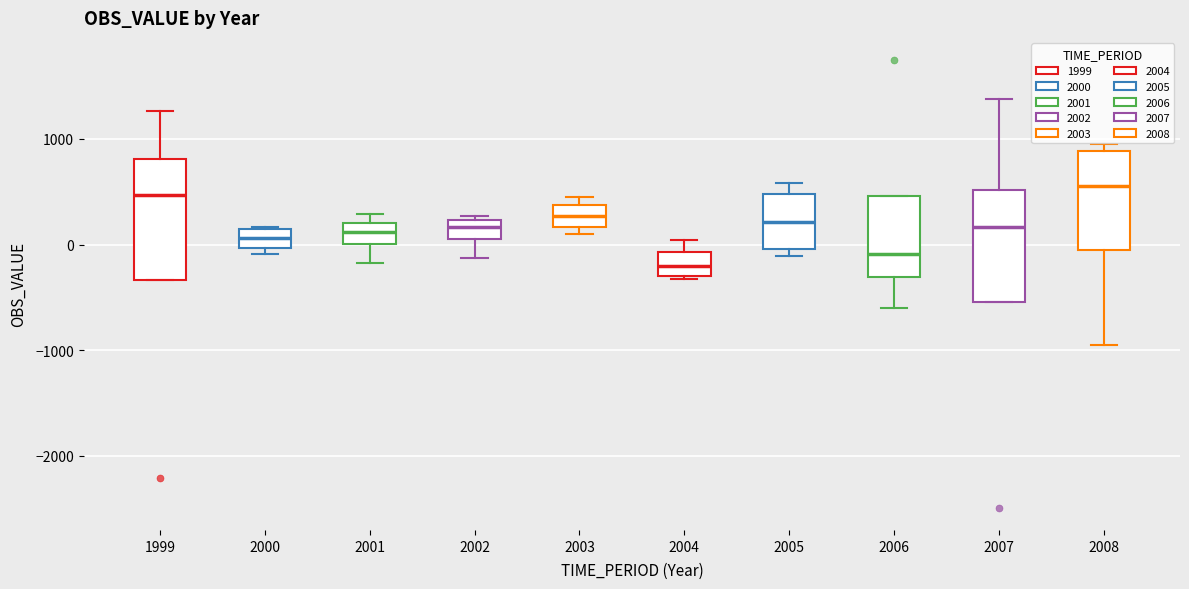

Reading left to right, read every box against the y-axis: the position of its median line, the range the box covers, and the ends of its whiskers. The values are not printed on the chart, so give them approximately, as read against the axis.

1999: median 500, box -300 to 800, whiskers -300 to 1300
2000: median 100 (inside the box), box 0 to 100, whiskers -100 to 200
2001: median 100, box 0 to 200, whiskers -200 to 300
2002: median 200 (inside the box), box 0 to 200, whiskers -100 to 300
2003: median 300, box 200 to 400, whiskers 100 to 400 (just above the box's upper edge)
2004: median -200, box -300 to -100, whiskers -300 to 0
2005: median 200, box 0 to 500, whiskers -100 to 600
2006: median -100, box -300 to 500, whiskers -600 to 500
2007: median 200, box -500 to 500, whiskers -500 to 1400
2008: median 600, box -100 to 900, whiskers -900 to 1000